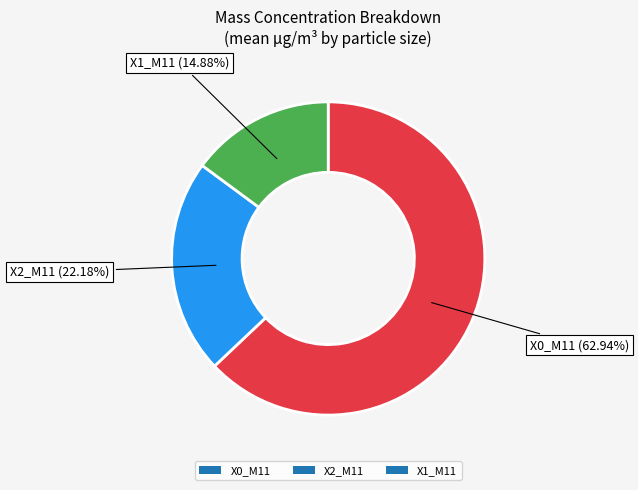

To the nearest percent, what portion does X1_M11 represent?

15%